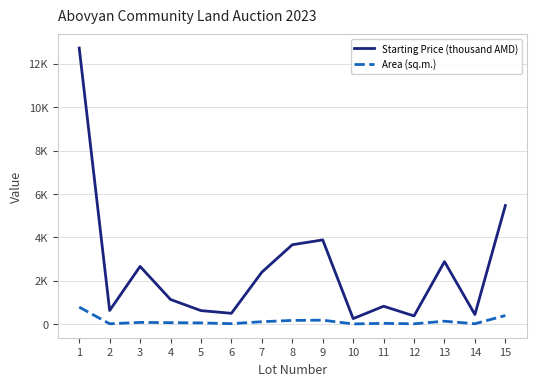

True or false: Area (sq.m.) and Starting Price (thousand AMD) intersect in this chart.

False